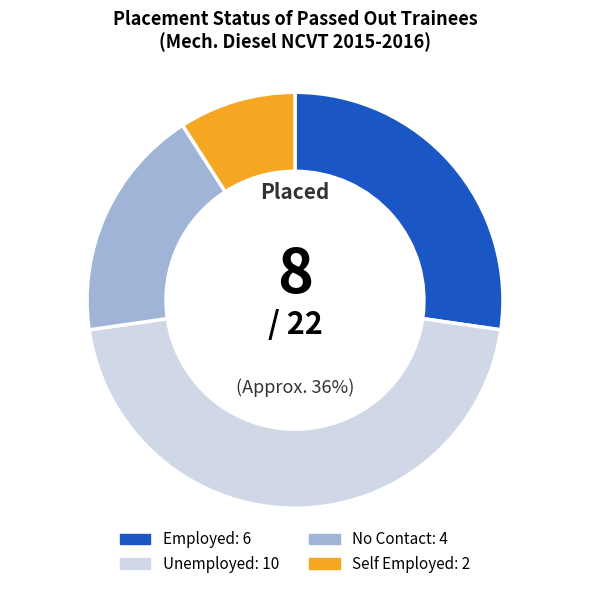

Does any single category account for the majority?

No